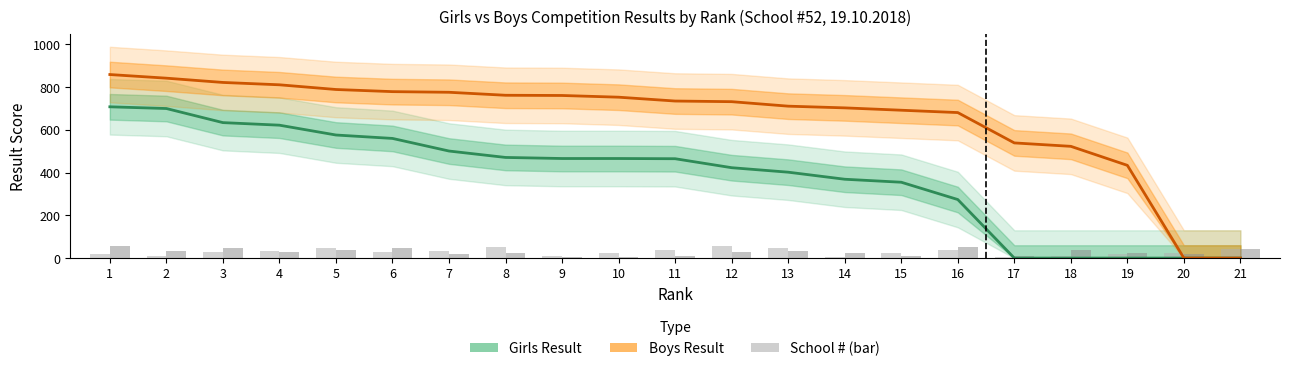

Which series has the largest total across all categories?

Boys Result